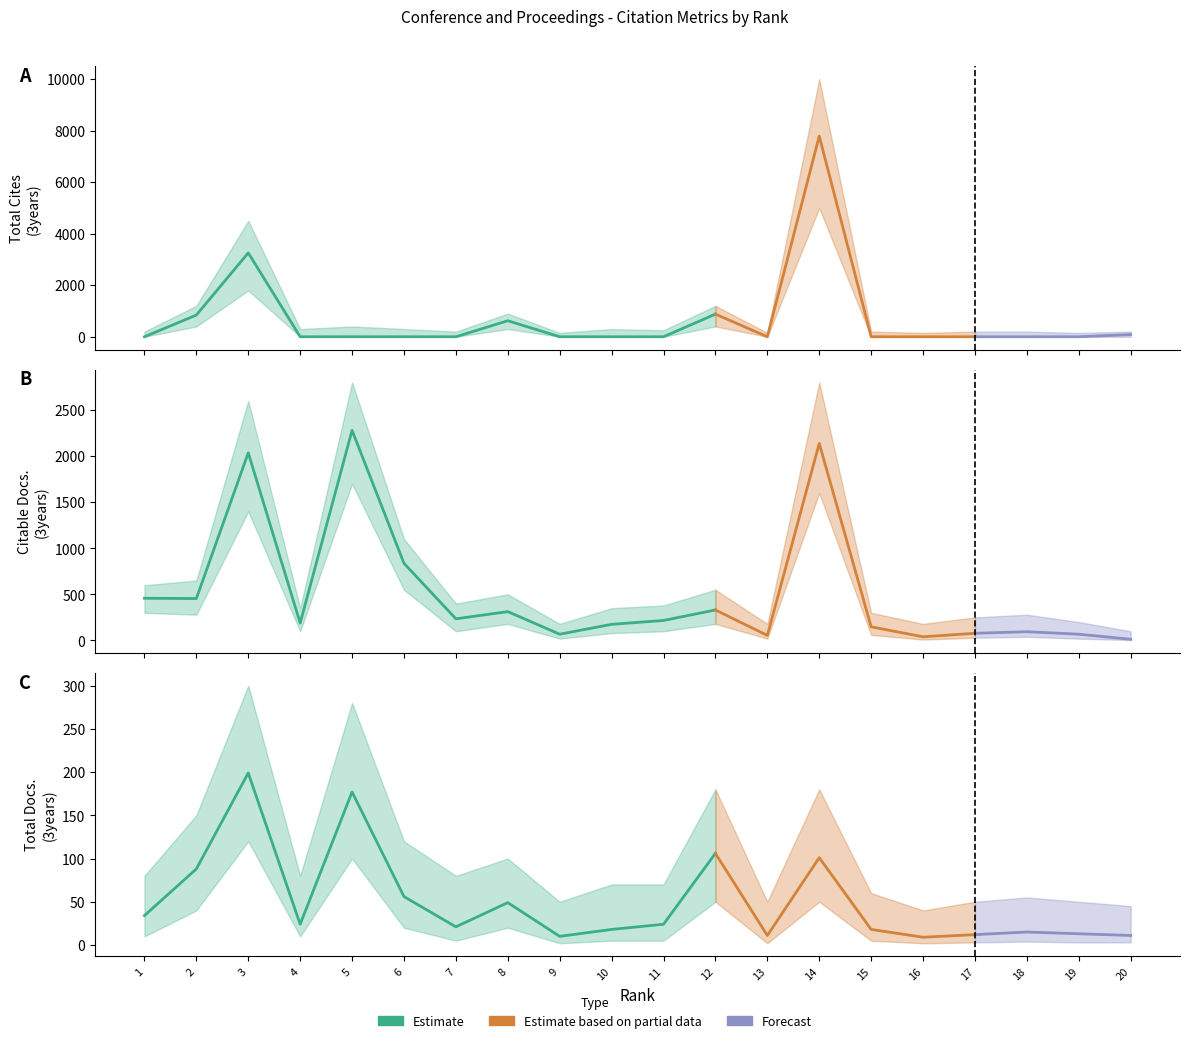

Reading left to right, what are all the values shown in this chart?

Total Cites (3years): 1=0	2=842	3=3256	4=0	5=0	6=0	7=0	8=622	9=0	10=0	11=0	12=879	13=0	14=7790	15=0	16=0	17=0	18=0	19=0	20=87
Citable Docs. (3years): 1=458	2=455	3=2036	4=189	5=2280	6=837	7=235	8=313	9=68	10=175	11=217	12=331	13=55	14=2138	15=148	16=40	17=78	18=95	19=68	20=13
Total Docs. (3years): 1=34	2=88	3=199	4=24	5=177	6=56	7=21	8=49	9=10	10=18	11=24	12=106	13=11	14=101	15=18	16=9	17=12	18=15	19=13	20=11